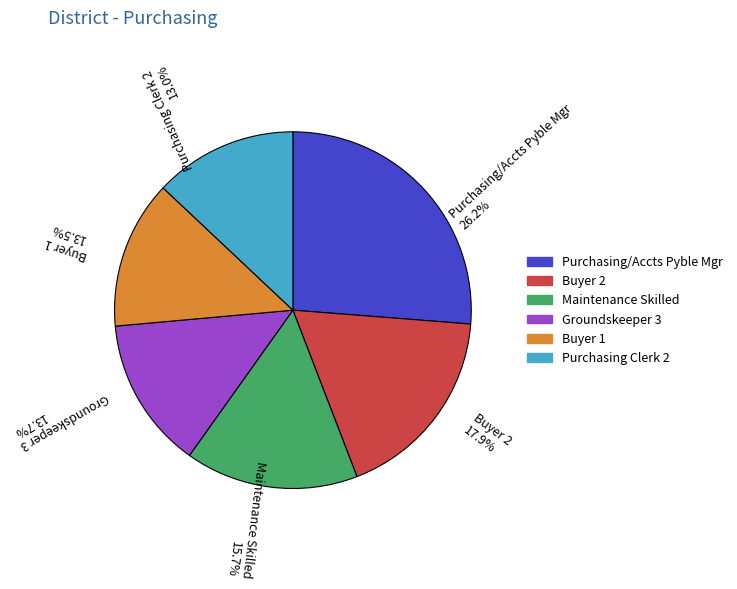

Does any single category account for the majority?

No